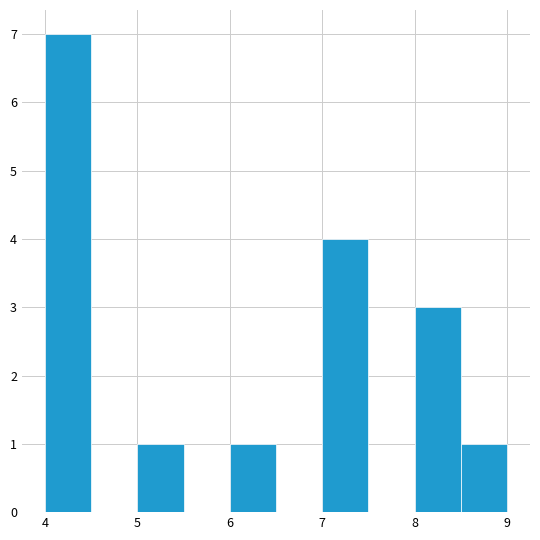

What is the height of the bar covering 8.0 to 8.5 on the x-axis? The values are not printed on the chart, so give them approximately, as read against the axis.

3